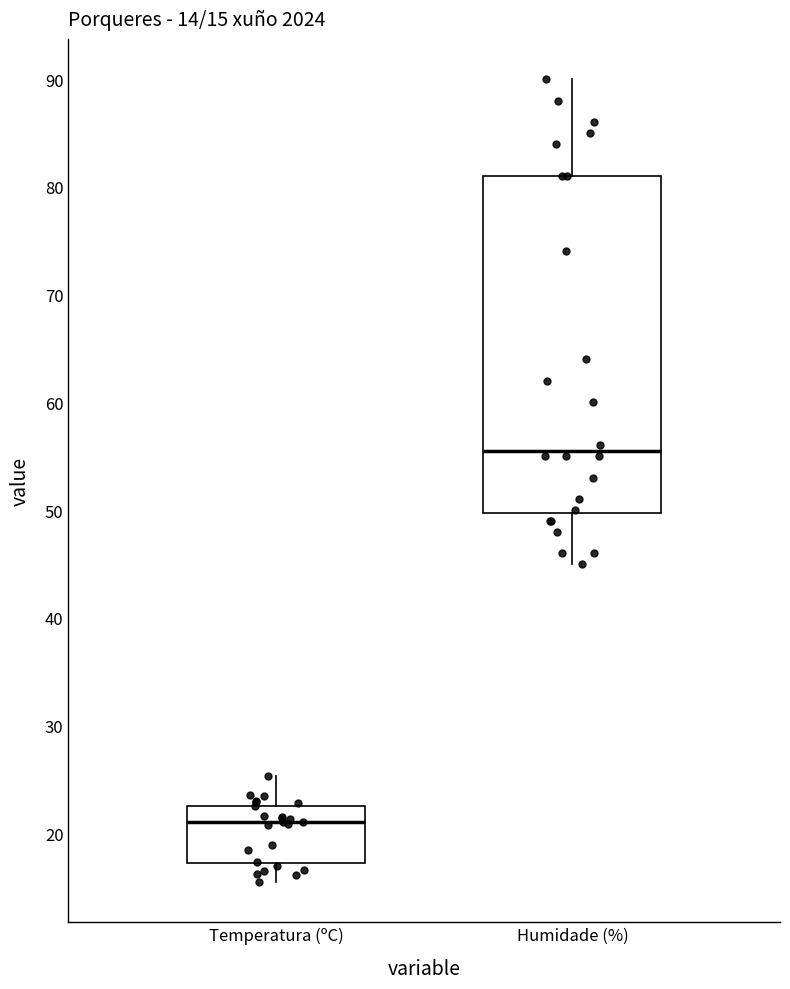

Which box's median line is the lowest?

Temperatura (ºC)